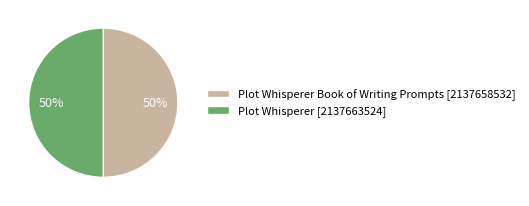

Do Plot Whisperer [2137663524] and Plot Whisperer Book of Writing Prompts [2137658532] together represent more than half of the pie?

Yes